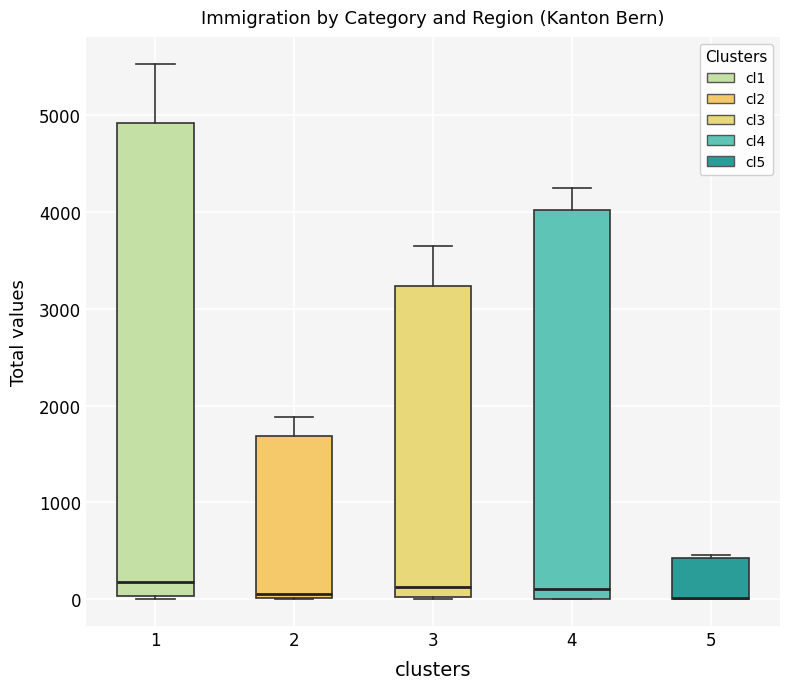

Where does the upper whisker of the box at x = 2 end on the y-axis? The values are not printed on the chart, so give them approximately, as read against the axis.

1900